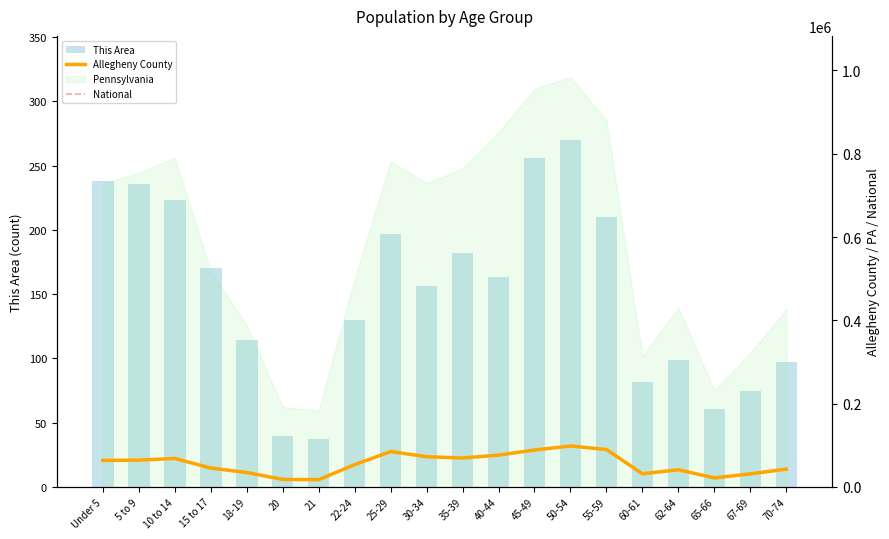

Which series has the largest total across all categories?

National